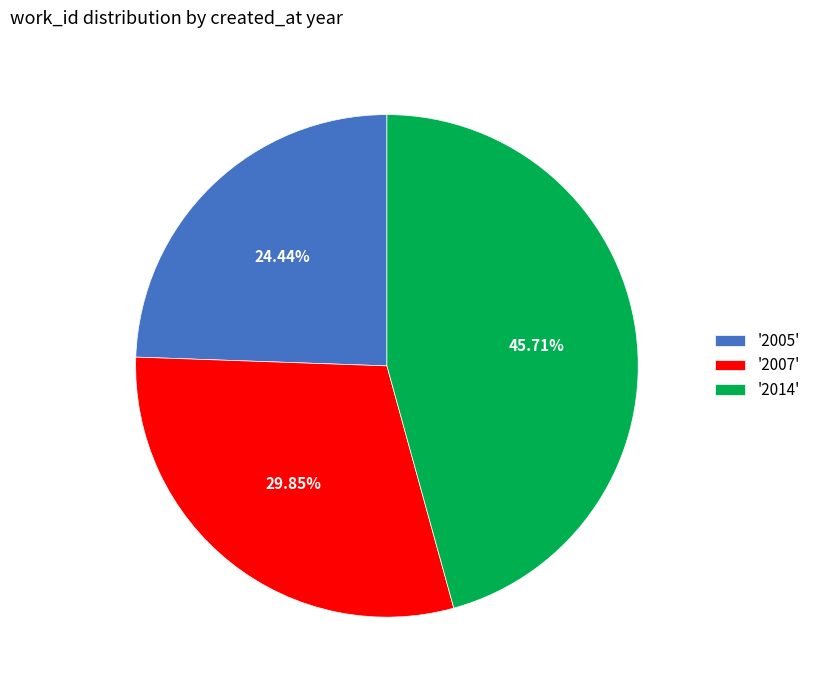

What is the ratio of the value at '2007' to the value at '2005'?

1.2